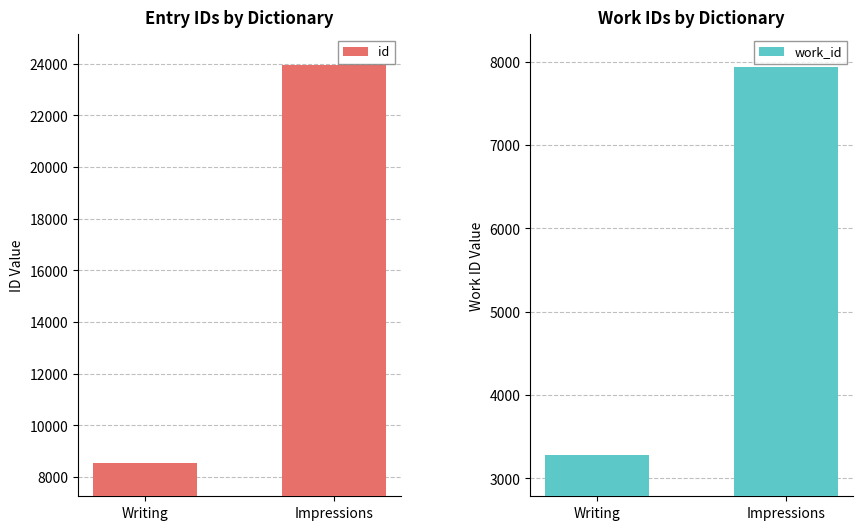

How many bars are there in each group?

2